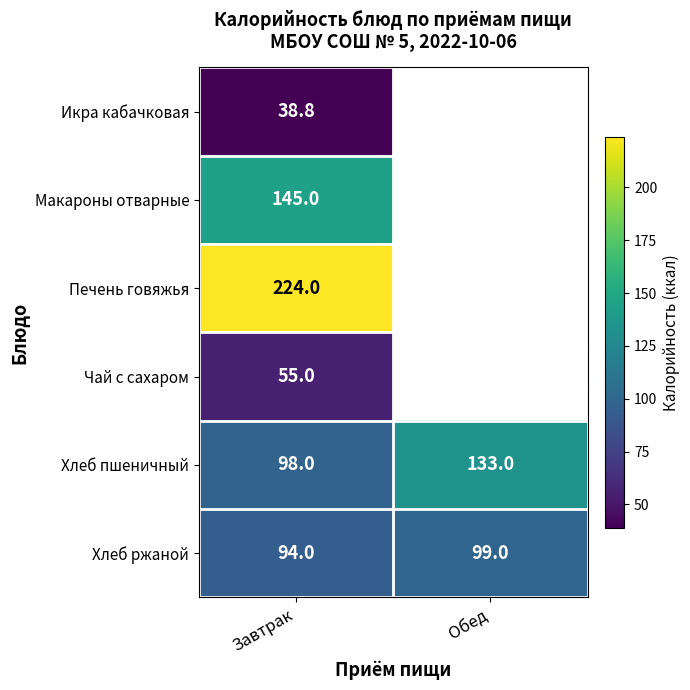

Which category has the highest value across all series?

Завтрак